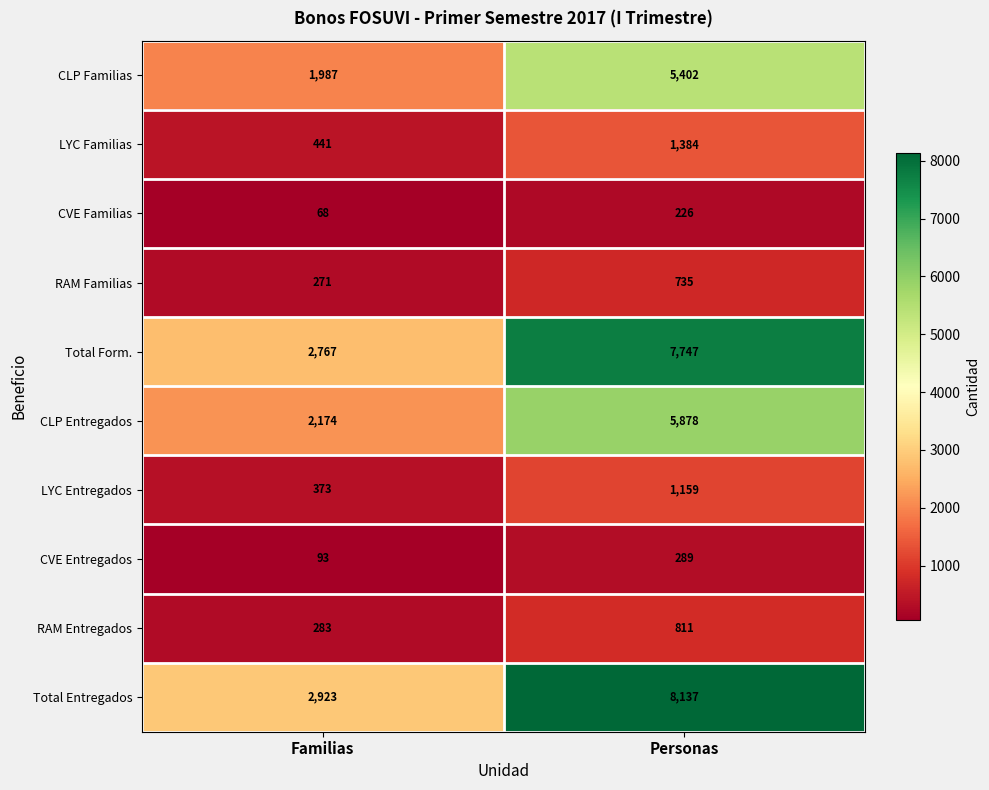

Which series has the widest spread of values?

Total Entregados